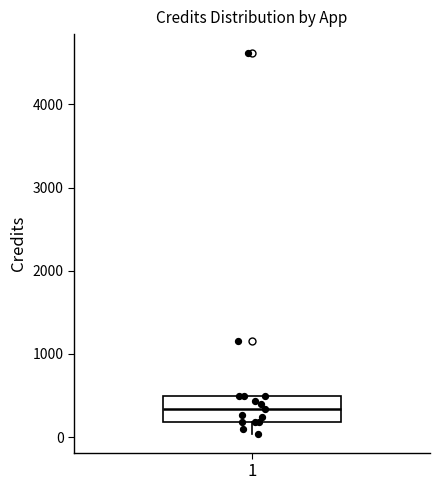

Where is the lower edge of the box at x = 1 on the y-axis? The values are not printed on the chart, so give them approximately, as read against the axis.

200